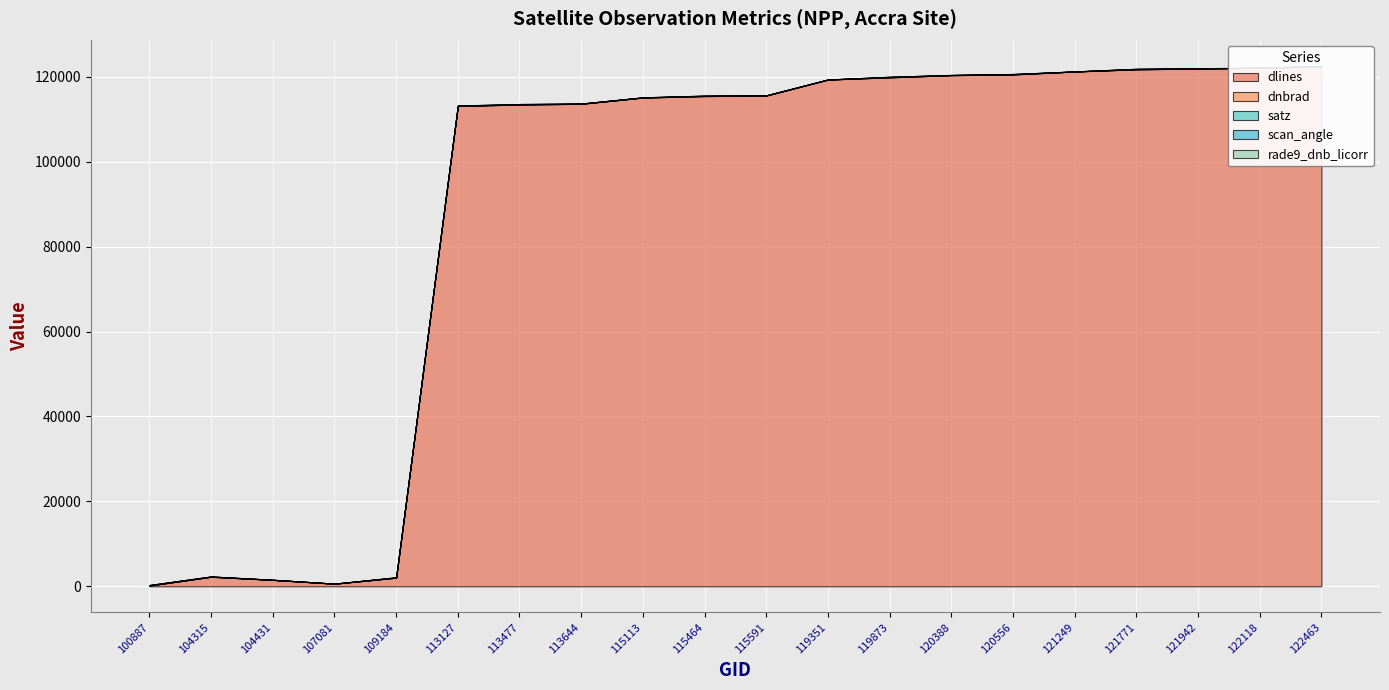

What is the difference between the maximum and second lowest values in the satz series?

59.6